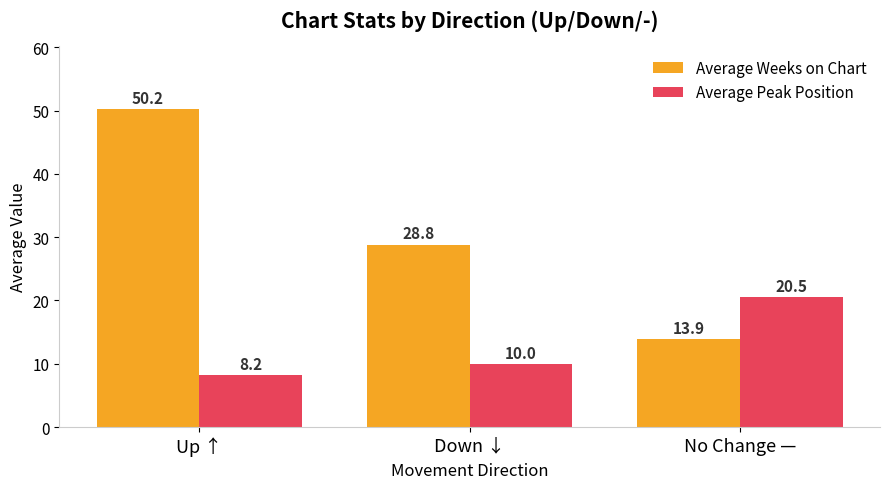

What is the difference between the maximum and minimum values in the Average Weeks on Chart series?

36.3